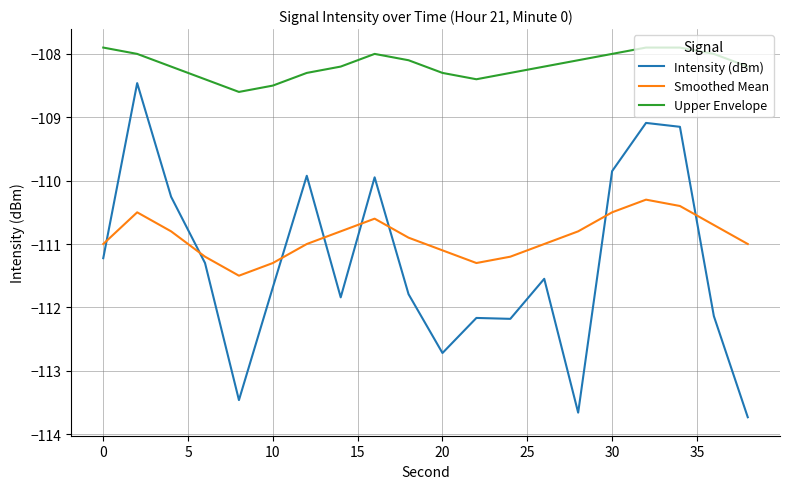

Which series has the widest spread of values?

Intensity (dBm)